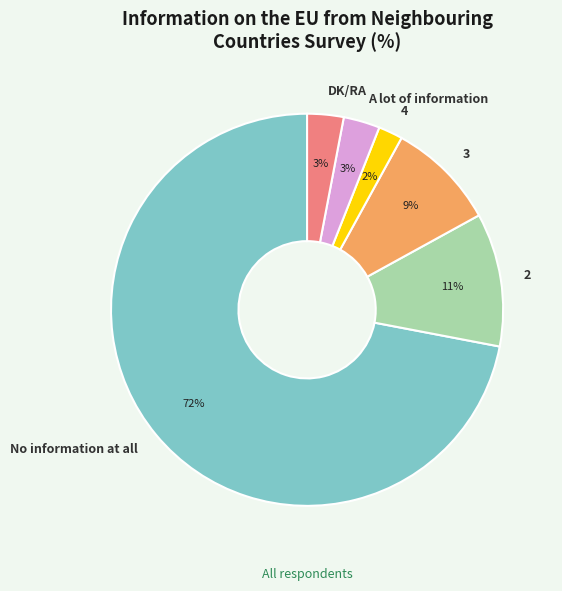

Is it true that 4 is 2% of the pie?

True